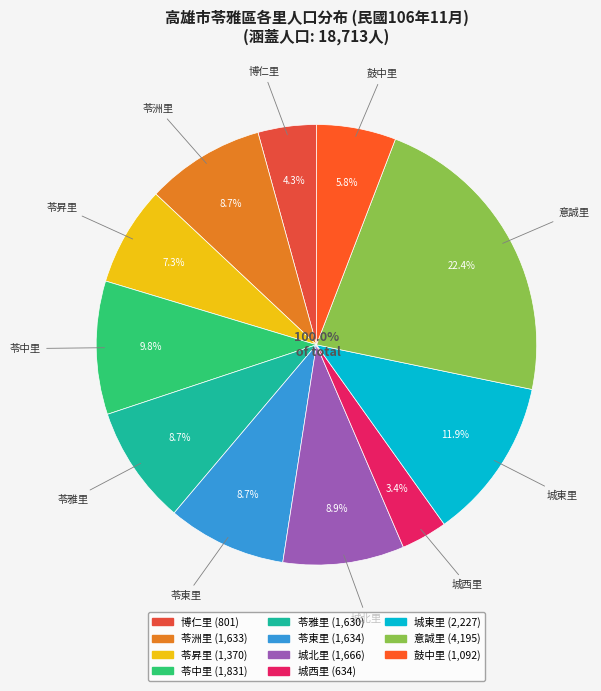

Approximately how many times larger is the value at 苓雅里 compared to 苓洲里?

1.0